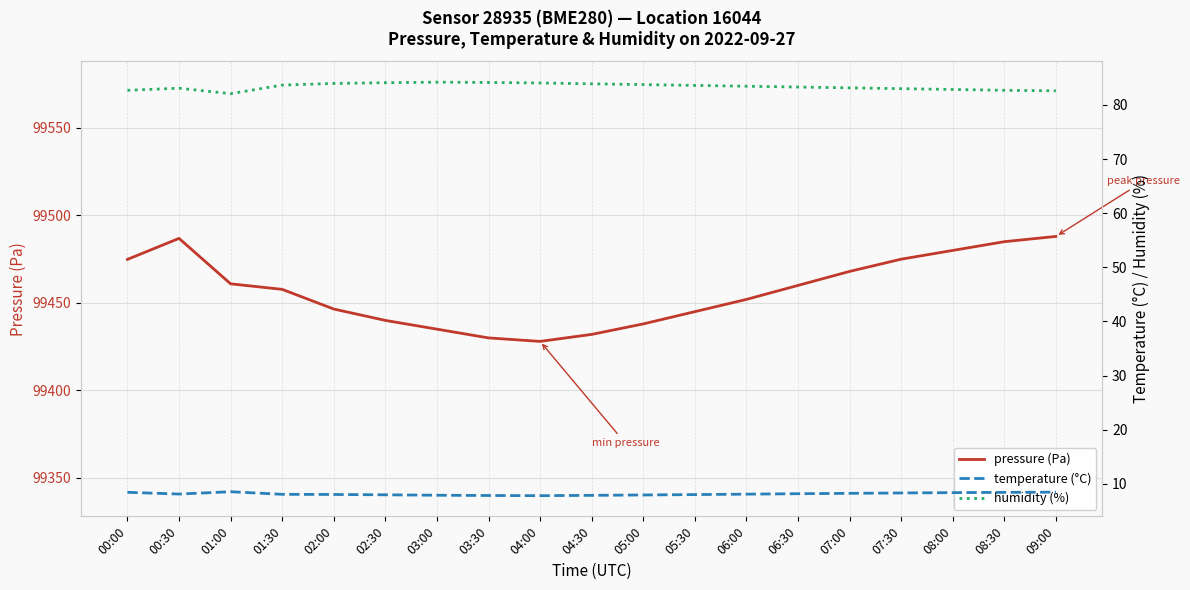

What position from the right is 03:30?

12